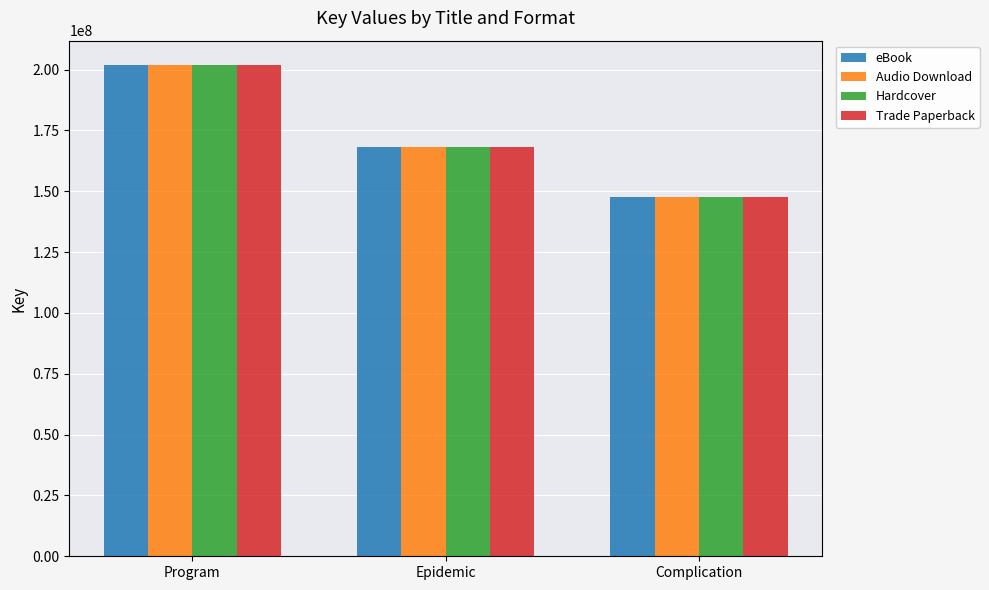

What is the sum of the eBook values at Epidemic and Program?

369855428